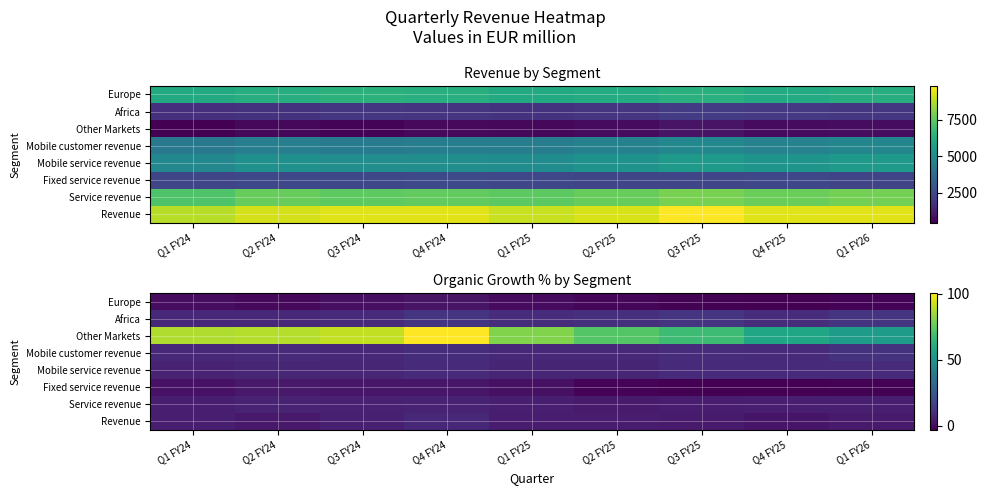

Which series has the widest spread of values?

Other Markets